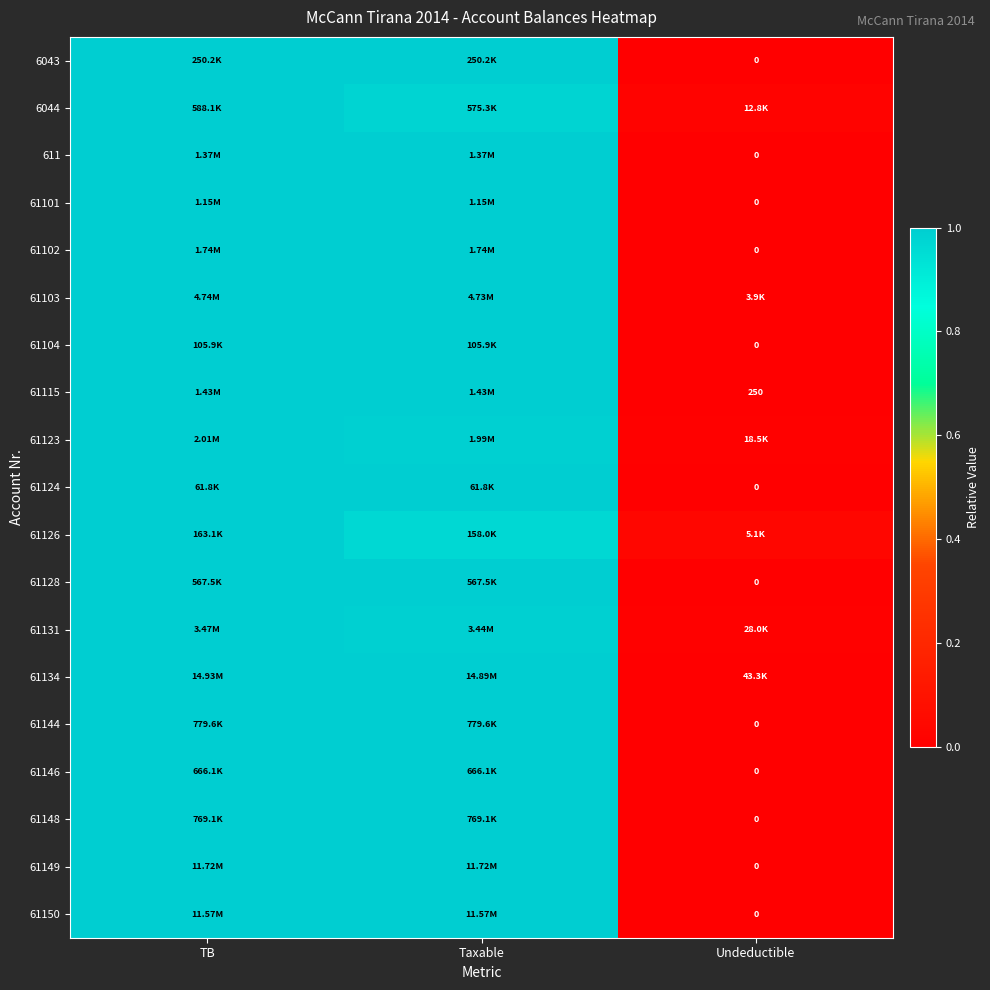

Is the value of 61149 at Taxable greater than the value of 61126 at Taxable?

Yes